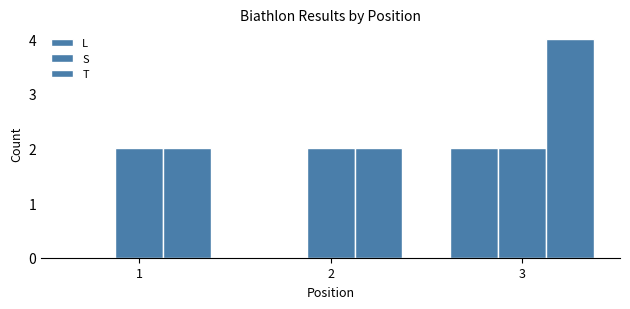

Is it true that T equals 3 at 1?

False